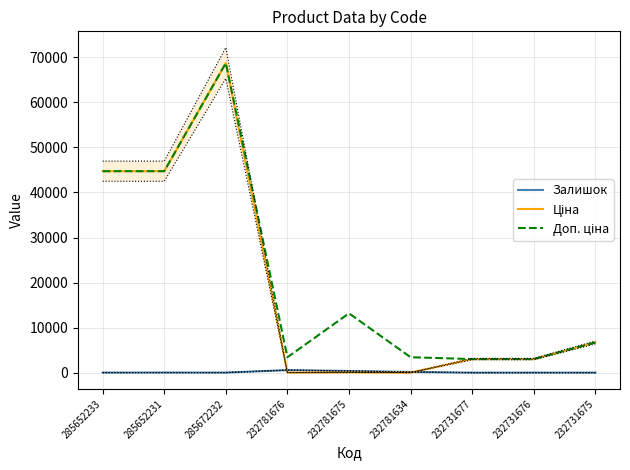

True or false: Ціна has a value of 3017.6 at 232731676.

True